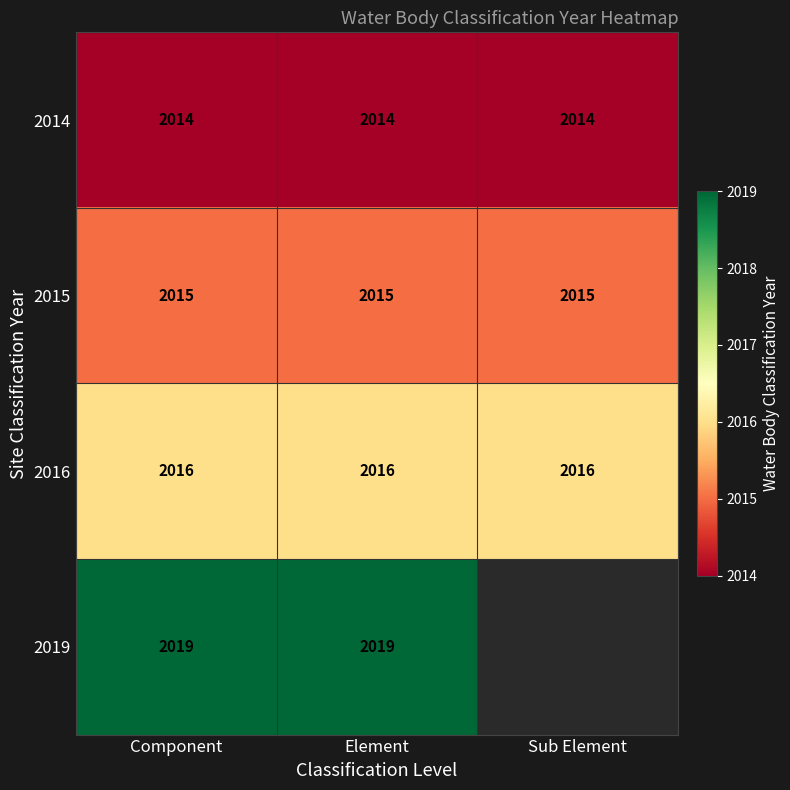

What is the total value across all series at Component?

8064